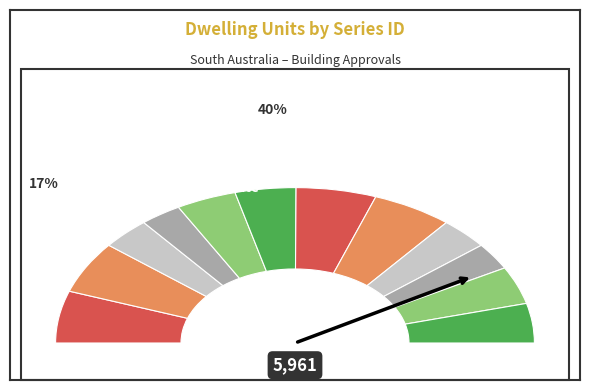

Which category has the smallest portion of the pie?

A119135248K